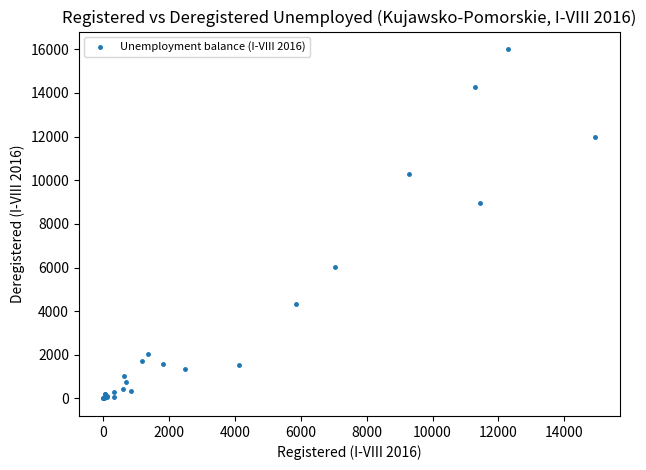

What Y value in the scatter plot is closest to 8005?

8938